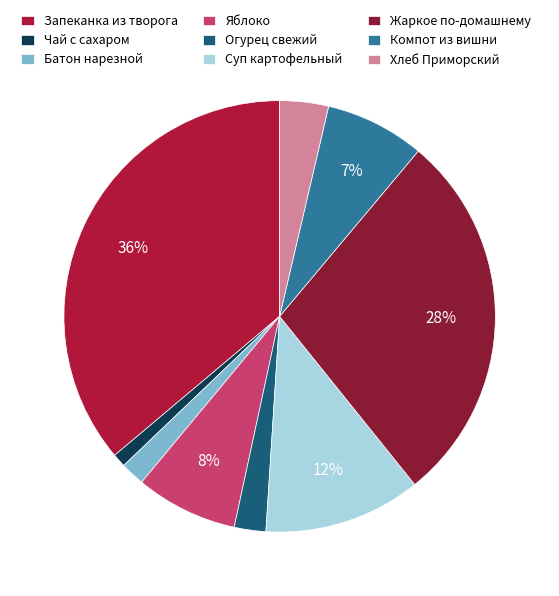

What is the smallest slice in the pie chart?

Чай с сахаром